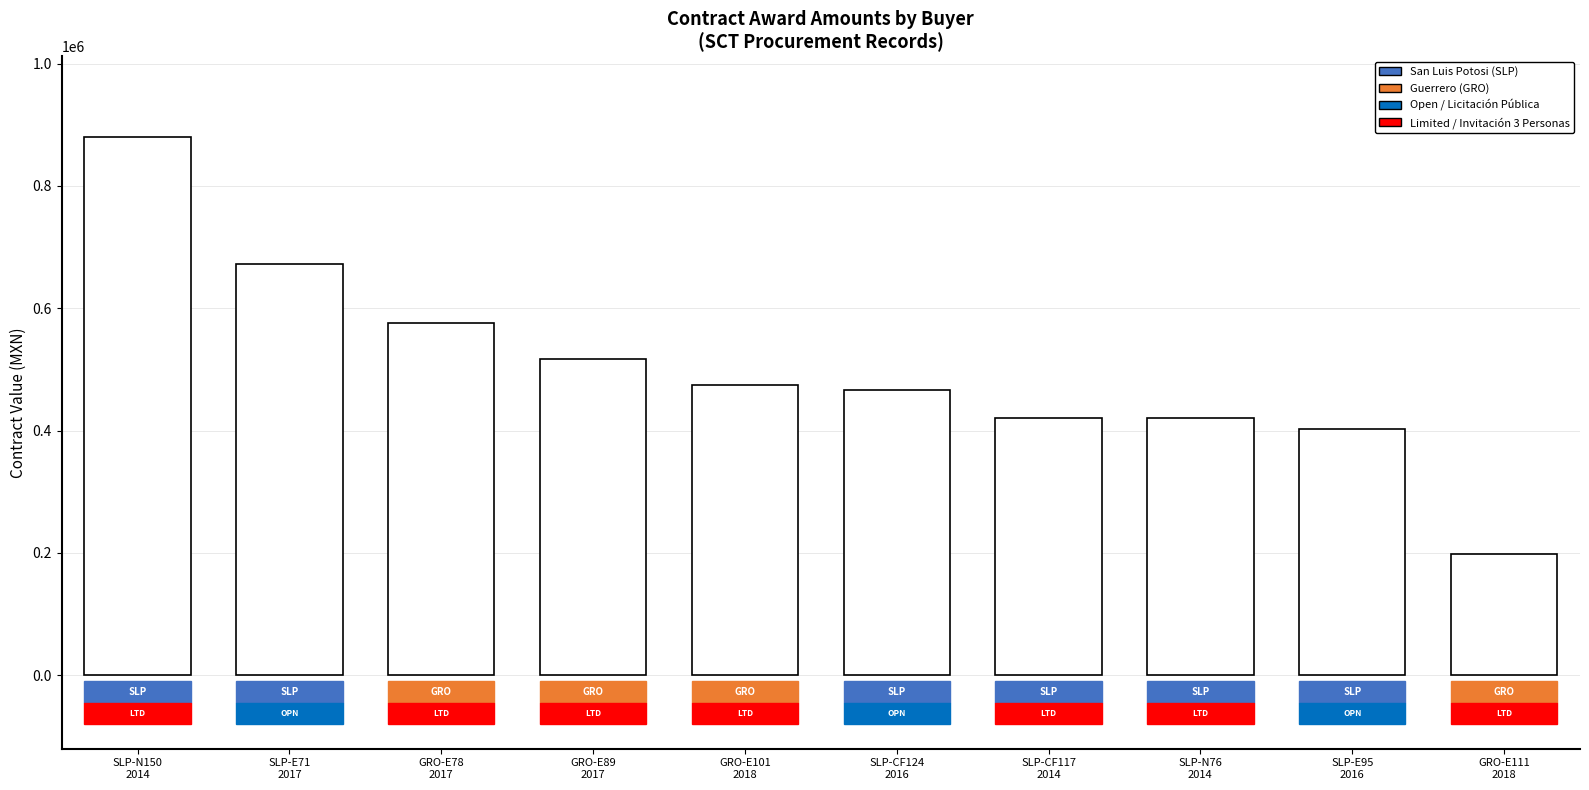

What is the maximum value shown in the chart?

879845.9